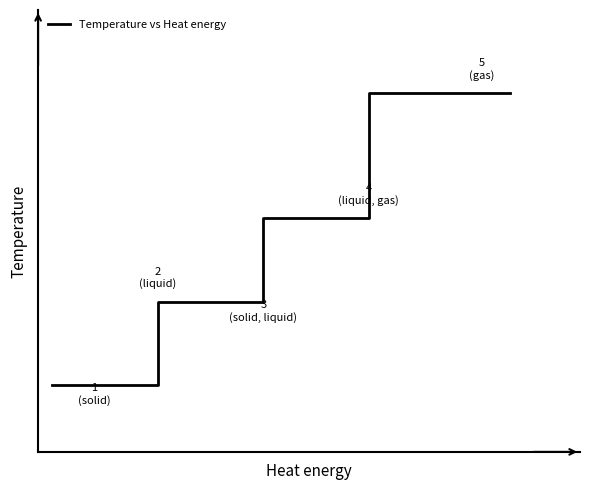

What is the value of the 5th point from the left?

3.0